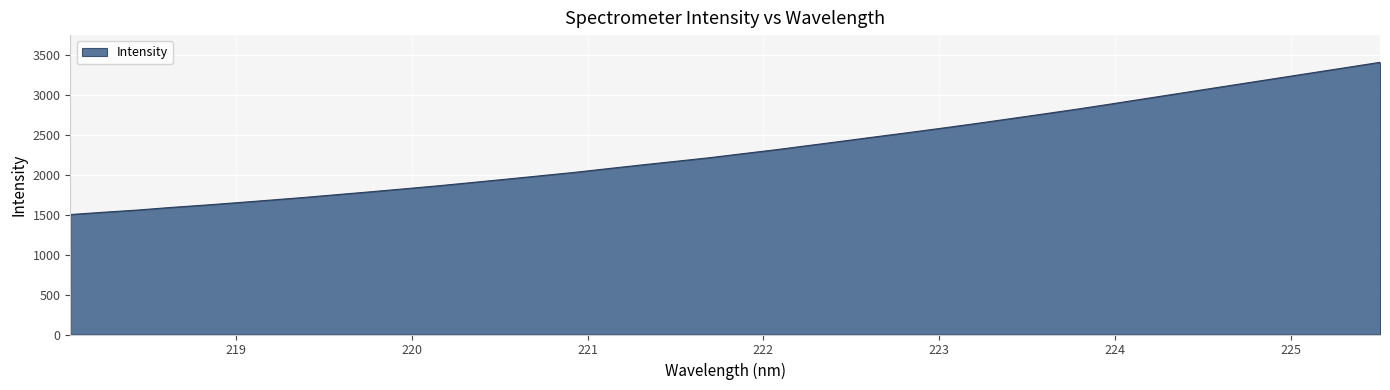

What is the greatest value displayed?

3410.0